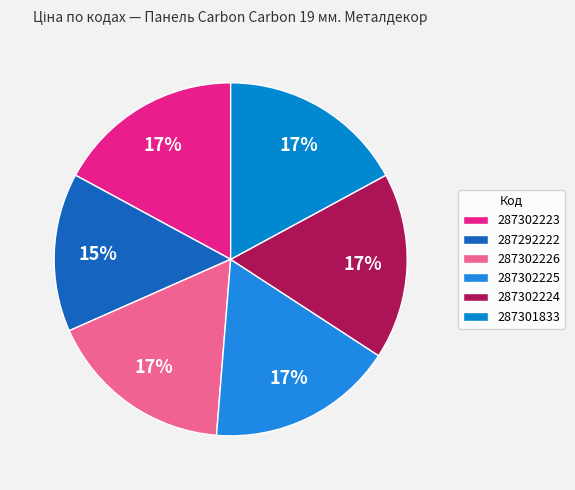

To the nearest percent, what is the combined percentage of 287292222 and 287302226?

32%